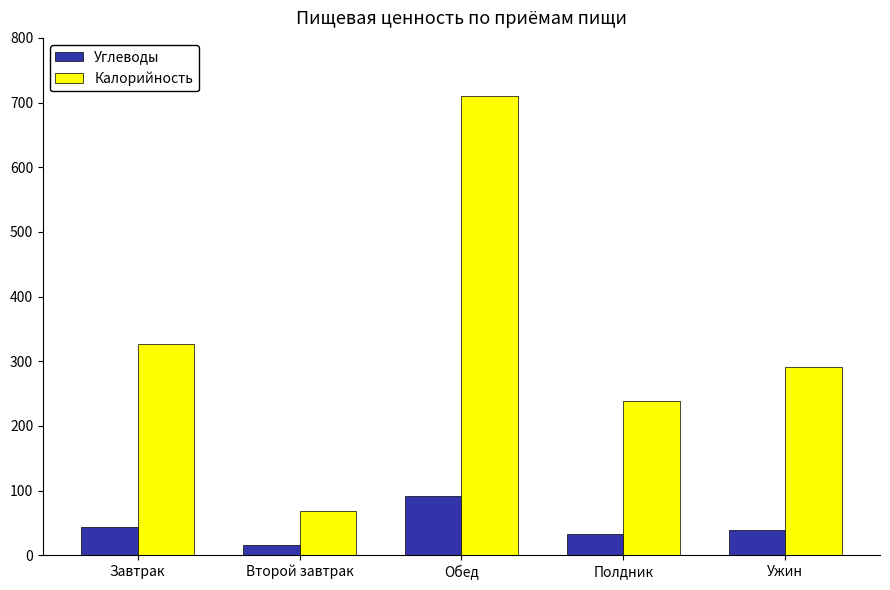

What is the lowest value of the Углеводы series?

16.3